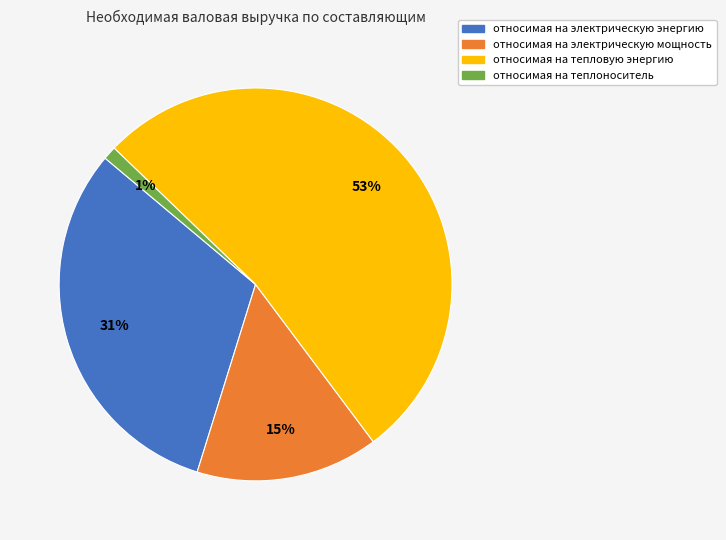

The относимая на электрическую энергию slice represents 18% of the pie. True or false?

False